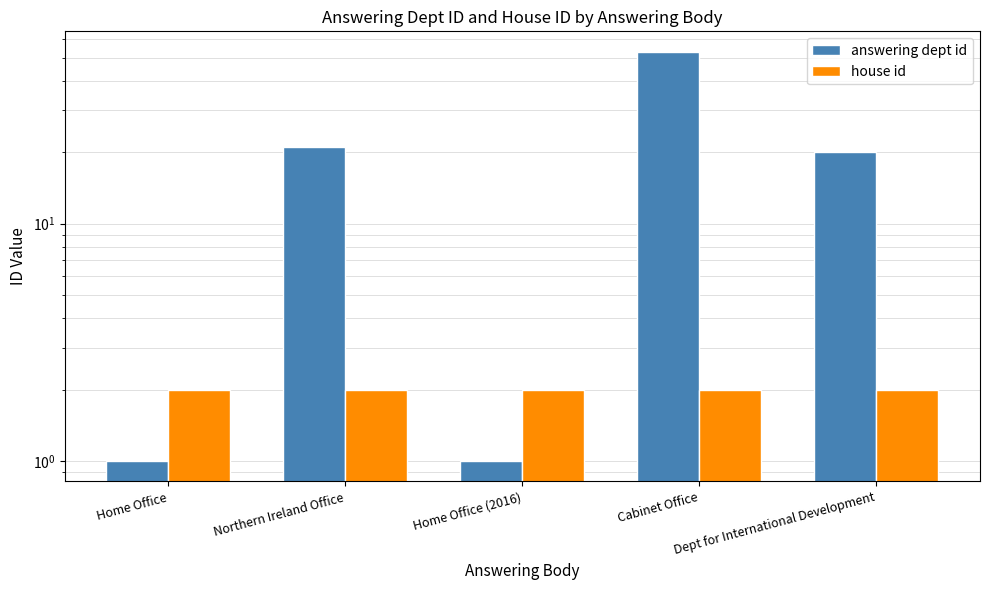

List the series in order of their overall mean, highest first.

answering dept id, house id